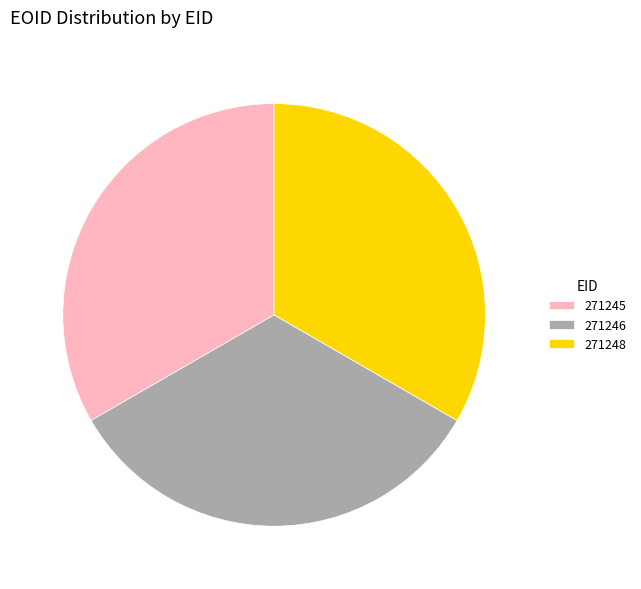

True or false: 271245 accounts for 24% of the total.

False